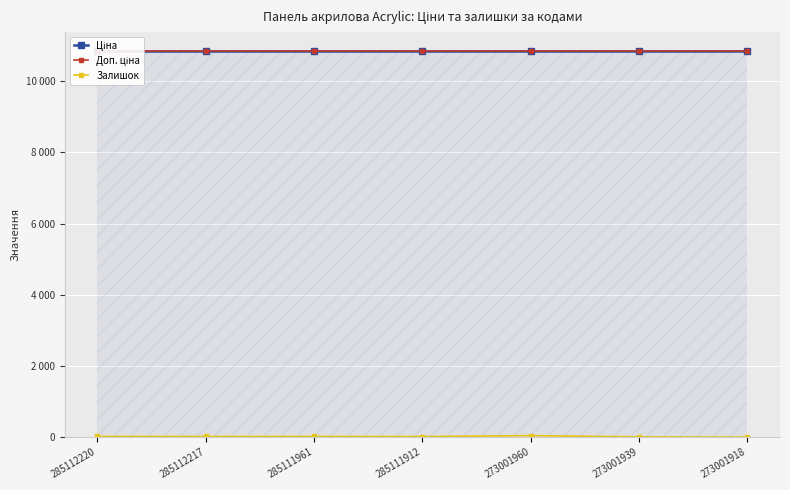

Which series has the largest total across all categories?

Ціна